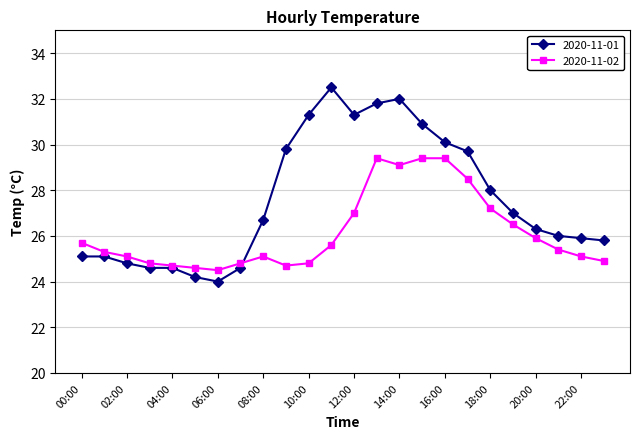

Which series has the widest spread of values?

2020-11-01